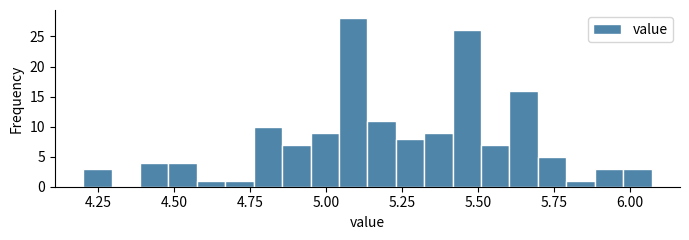

Around what value on the x-axis is the tallest bar? Give the approximate position of its centre, as read against the axis.

5.10